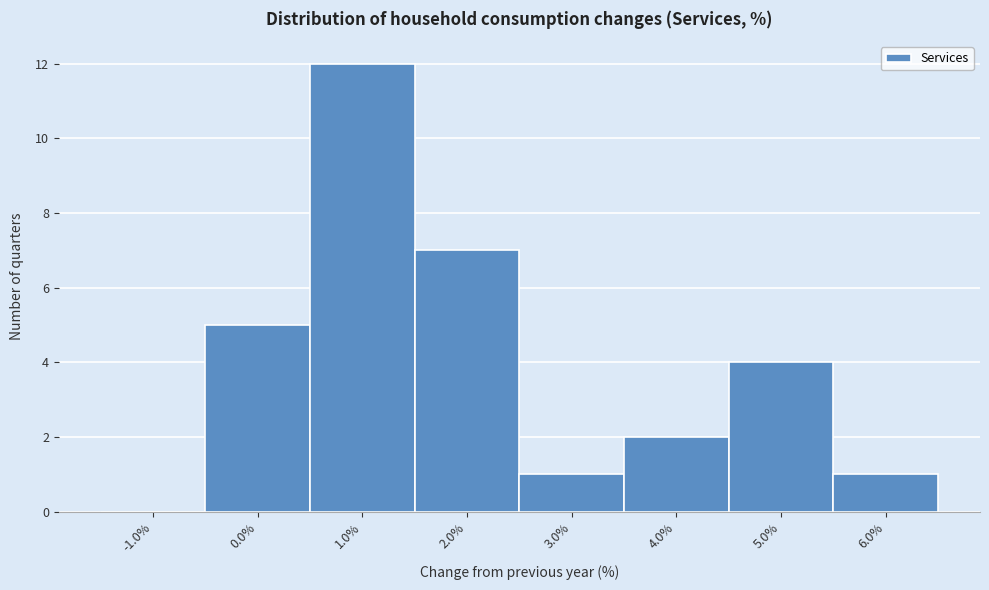

Reading left to right, list every bar in this chart as the range it spans on the x-axis followed by its height. The values are not printed on the chart, so give them approximately, as read against the axis.

-1.5 to -0.5: 0
-0.5 to 0.5: 5
0.5 to 1.5: 12
1.5 to 2.5: 7
2.5 to 3.5: 1
3.5 to 4.5: 2
4.5 to 5.5: 4
5.5 to 6.5: 1